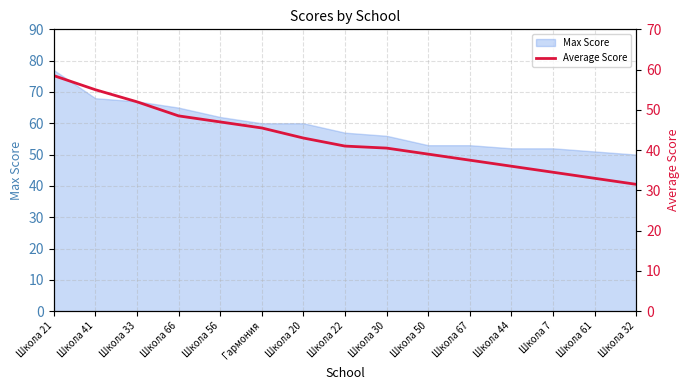

At which category does the chart reach its minimum across all series?

Школа 32